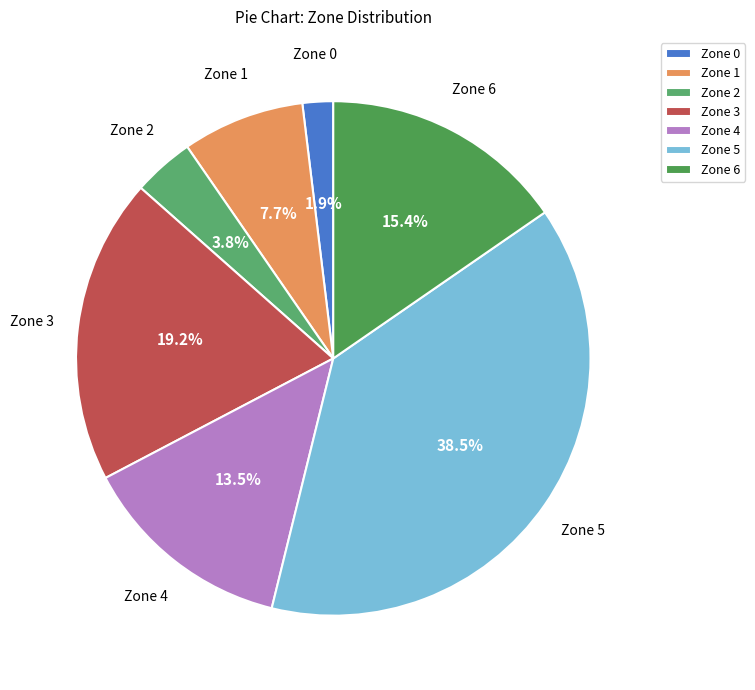

To the nearest percent, what is the difference between the Zone 3 and Zone 4 slice percentages?

6%